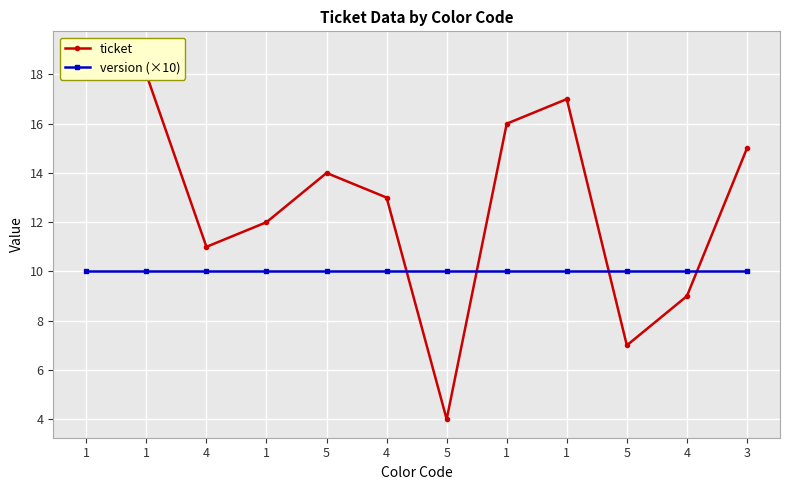

What is the label of the 4th point from the left?

1